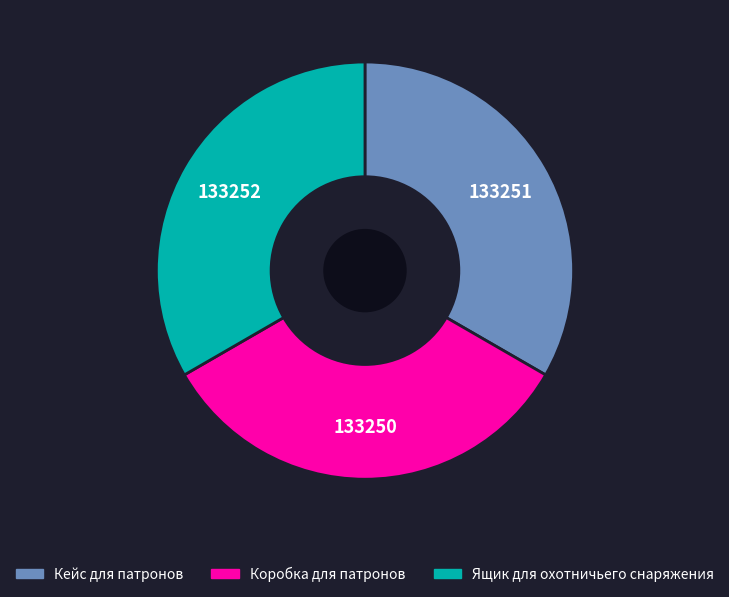

Approximately how many times larger is the value at Кейс для патронов compared to Ящик для охотничьего снаряжения?

1.0